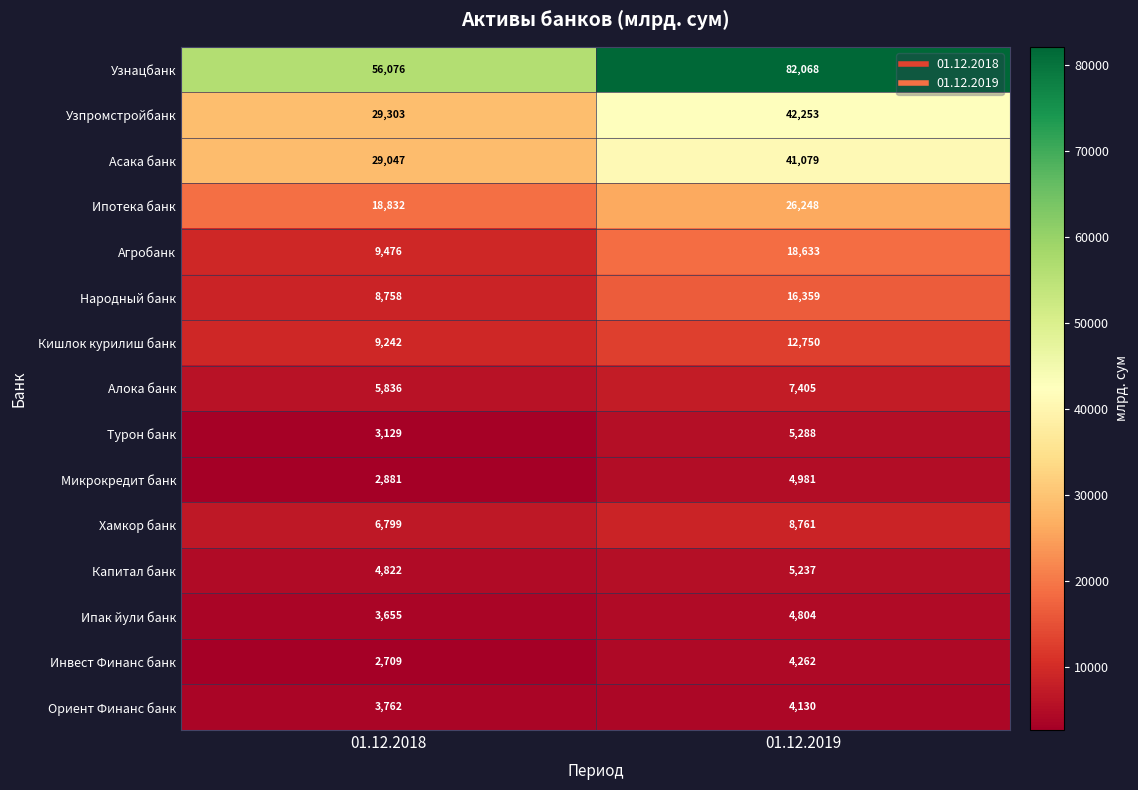

Reading left to right, transcribe all the data shown in this chart.

Узнацбанк: 56076	82068
Узпромстройбанк: 29303	42253
Асака банк: 29047	41079
Ипотека банк: 18832	26248
Агробанк: 9476	18633
Народный банк: 8758	16359
Кишлок курилиш банк: 9242	12750
Алока банк: 5836	7405
Турон банк: 3129	5288
Микрокредит банк: 2881	4981
Хамкор банк: 6799	8761
Капитал банк: 4822	5237
Ипак йули банк: 3655	4804
Инвест Финанс банк: 2709	4262
Ориент Финанс банк: 3762	4130